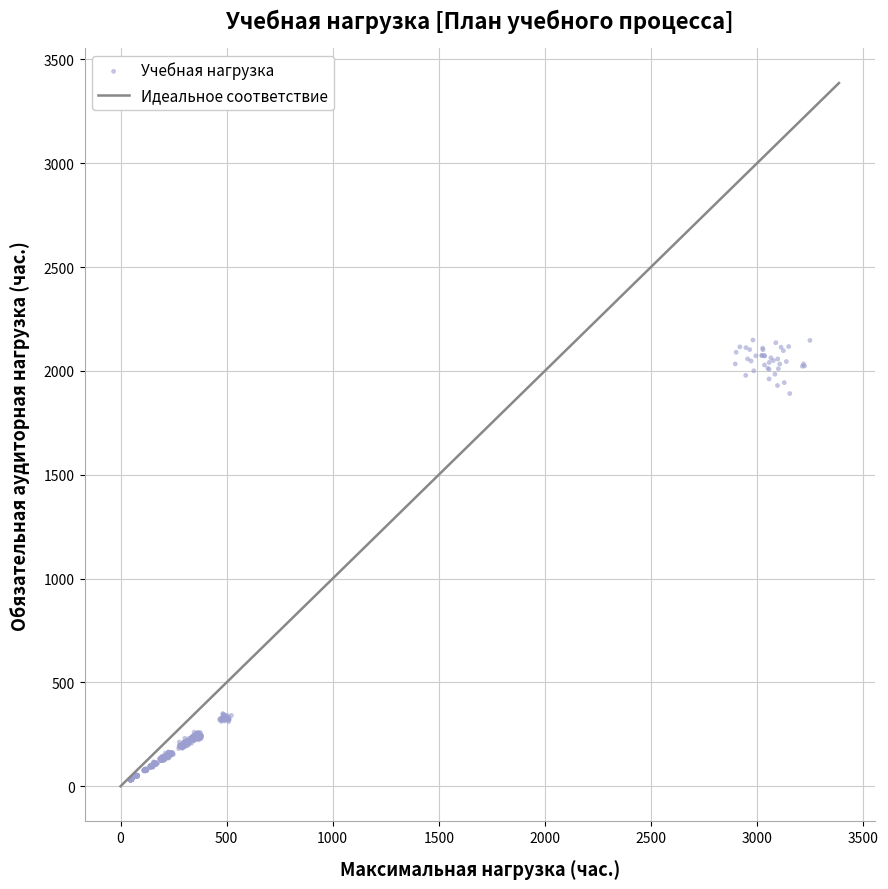

What is the range of X values (max minus min)?

3205.2